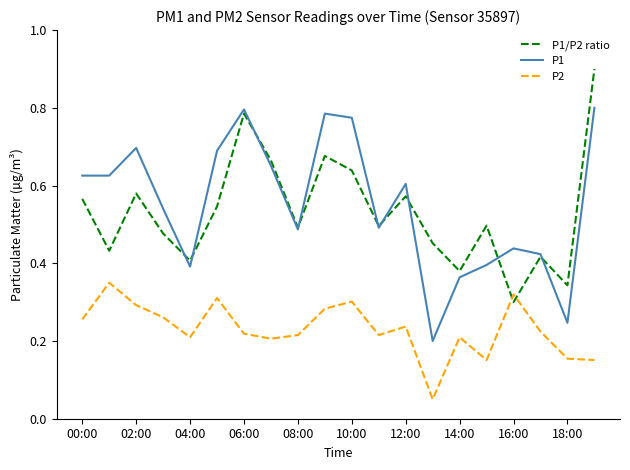

Rank the series by their maximum value, from lowest to highest.

P2, P1, P1/P2 ratio